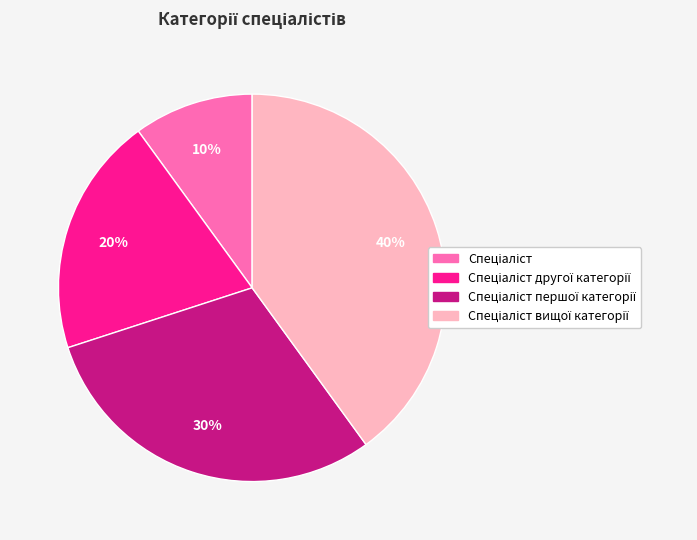

Is there any slice that represents more than half of the pie?

No